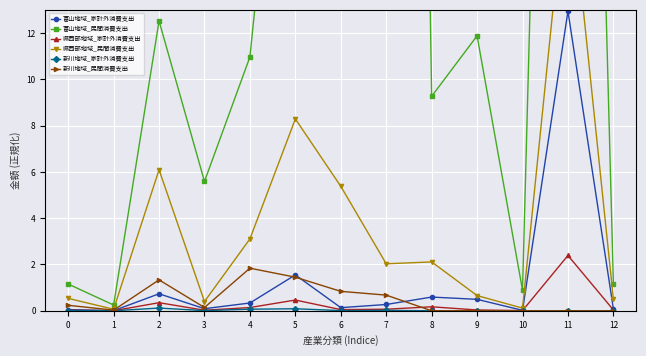

Reading left to right, transcribe all the data shown in this chart.

富山地域_家計外消費支出: 0=0.1	1=0.0	2=0.7	3=0.1	4=0.3	5=1.6	6=0.1	7=0.3	8=0.6	9=0.5	10=0.0	11=12.9	12=0.1
富山地域_民間消費支出: 0=1.2	1=0.2	2=12.5	3=5.6	4=11.0	5=30.3	6=27.5	7=130.6	8=9.3	9=11.9	10=0.9	11=74.5	12=1.2
県西部地域_家計外消費支出: 0=0.0	1=0.0	2=0.3	3=0.0	4=0.1	5=0.5	6=0.1	7=0.1	8=0.2	9=0.0	10=0.0	11=2.4	12=0.0
県西部地域_民間消費支出: 0=0.5	1=0.1	2=6.1	3=0.4	4=3.1	5=8.3	6=5.4	7=2.0	8=2.1	9=0.7	10=0.1	11=19.4	12=0.5
新川地域_家計外消費支出: 0=0.0	1=0.0	2=0.1	3=0.0	4=0.1	5=0.1	6=0.0	7=0.0	8=0.0	9=0.0	10=0.0	11=0.0	12=0.0
新川地域_民間消費支出: 0=0.2	1=0.0	2=1.3	3=0.1	4=1.8	5=1.5	6=0.8	7=0.7	8=0.0	9=0.0	10=0.0	11=0.0	12=0.0